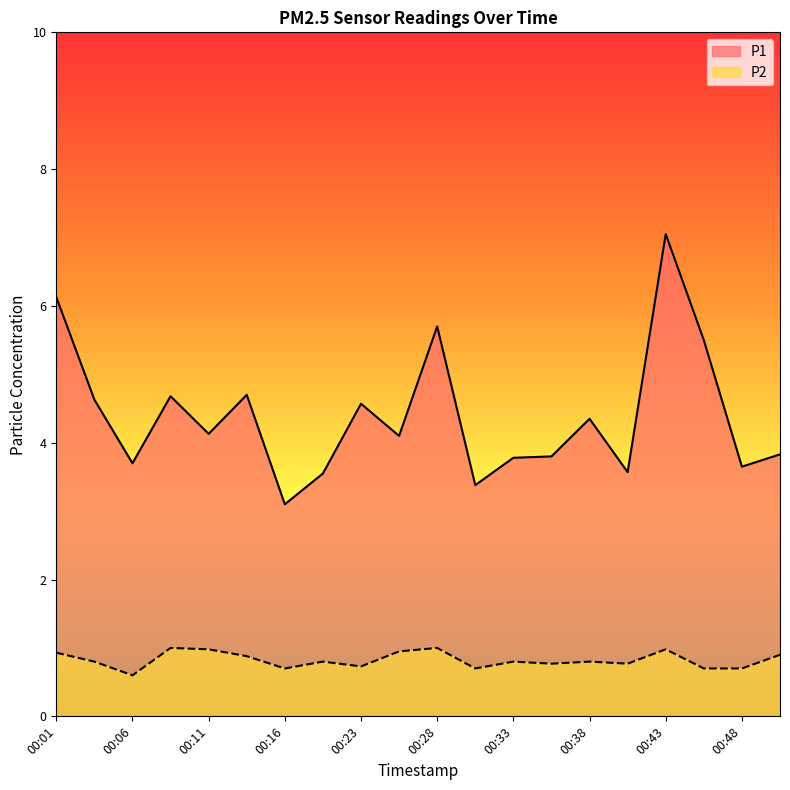

What is the value of the P2 point at the 12th from the left?

0.7